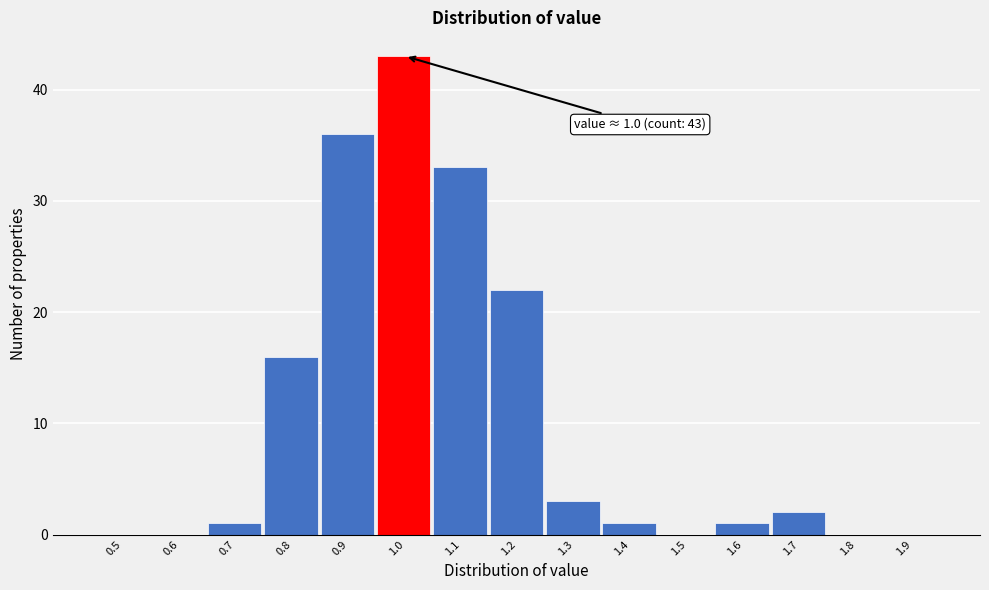

Reading left to right, list all the values displayed in this chart.

0.5=0	0.6=0	0.7=1	0.8=16	0.9=36	1.0=43	1.1=33	1.2=22	1.3=3	1.4=1	1.5=0	1.6=1	1.7=2	1.8=0	1.9=0